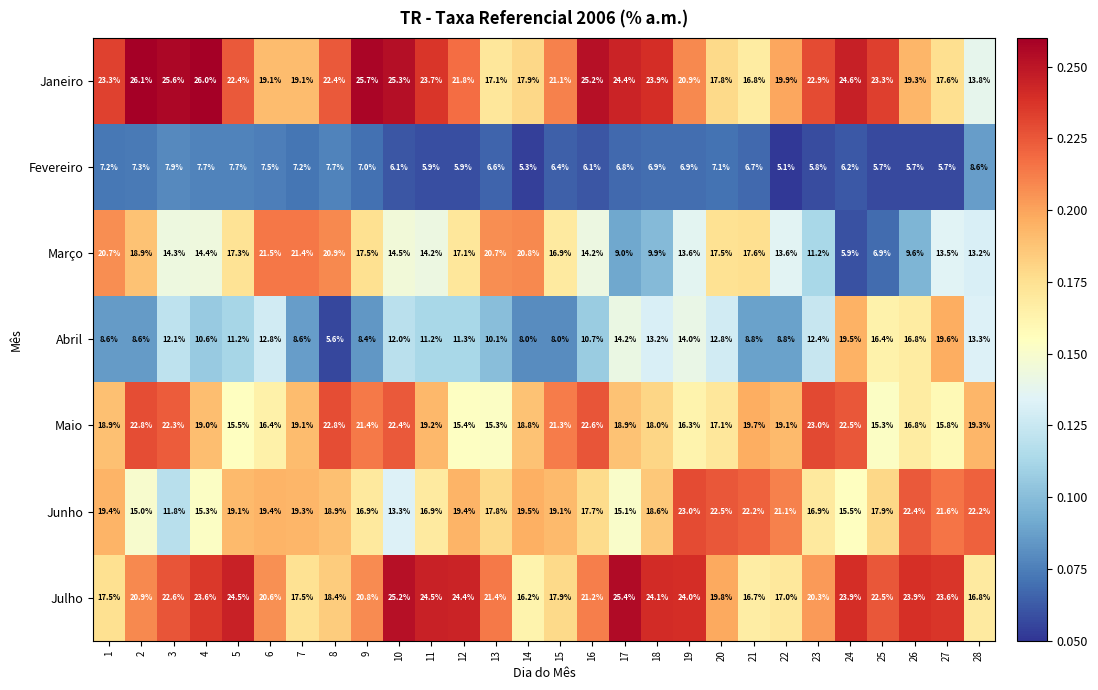

What is the sum of all Maio values?

535.0